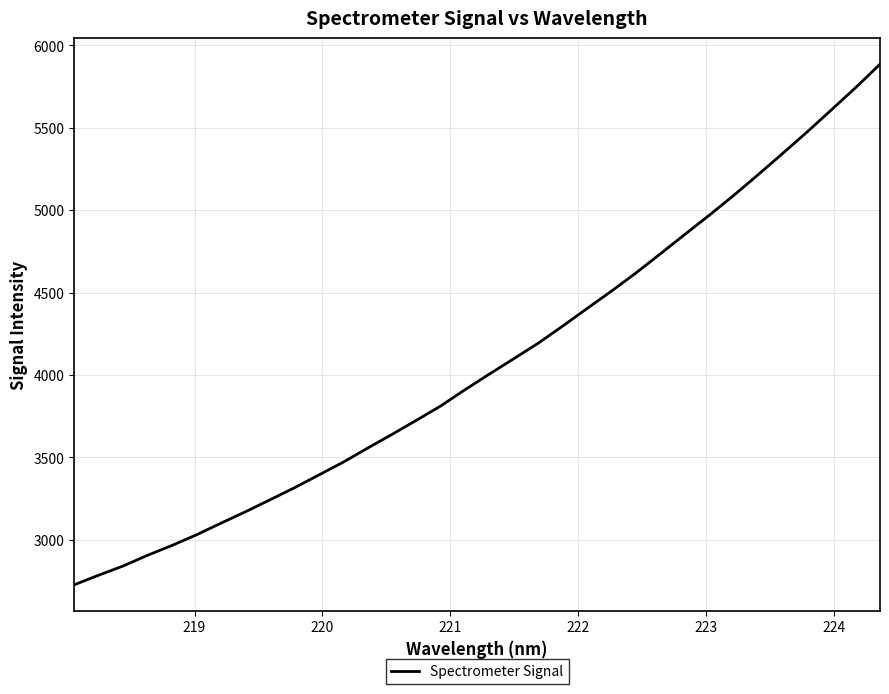

What is the difference between the maximum and minimum values?

3158.7